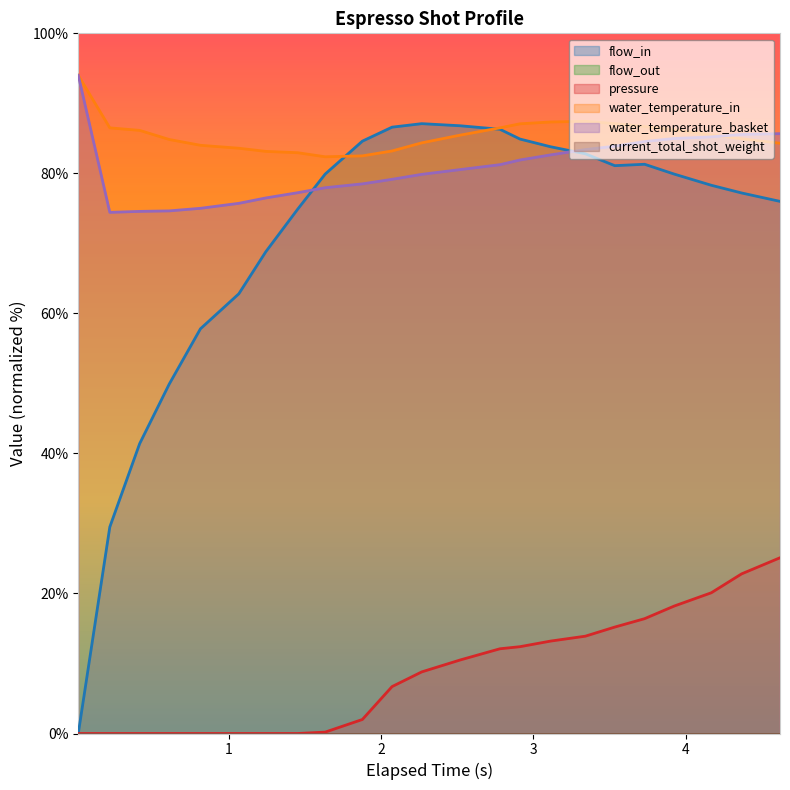

Reading left to right, list all the values displayed in this chart.

flow_in: 0.0	29.5	41.4	49.9	57.8	62.8	68.8	74.9	79.9	84.6	86.6	87.1	86.8	86.3	84.9	83.8	82.8	81.1	81.3	79.9	78.3	77.2	76.0
pressure: 0.0	0.0	0.0	0.0	0.0	0.0	0.0	0.0	0.2	2.0	6.7	8.8	10.5	12.1	12.4	13.2	13.9	15.2	16.4	18.2	20.1	22.8	25.1
water_temperature_in: 94.0	86.5	86.1	84.8	84.0	83.6	83.1	83.0	82.4	82.5	83.2	84.4	85.5	86.5	87.1	87.3	87.4	87.1	86.7	86.2	85.5	84.9	84.3
water_temperature_basket: 94.0	74.4	74.6	74.6	75.0	75.7	76.5	77.2	78.0	78.5	79.2	79.9	80.5	81.2	81.9	82.6	83.4	83.9	84.5	85.0	85.2	85.6	85.7